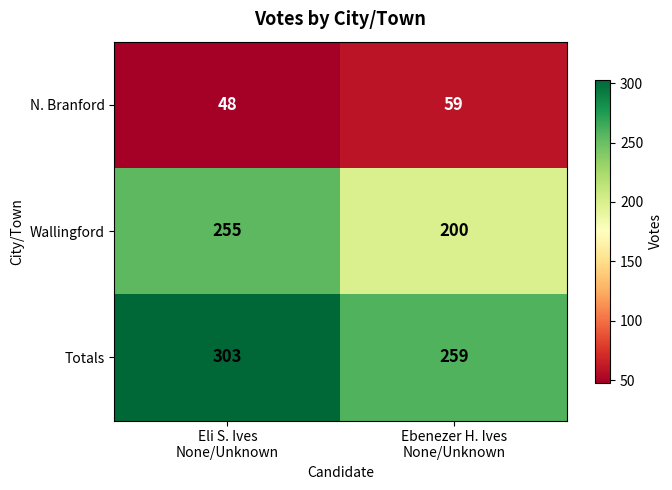

Between Eli S. Ives
None/Unknown and Ebenezer H. Ives
None/Unknown, which series saw the biggest shift?

Wallingford